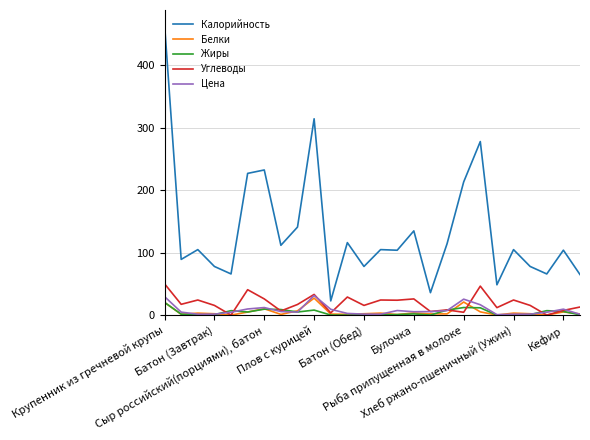

What is the sum of all Белки values?

134.0